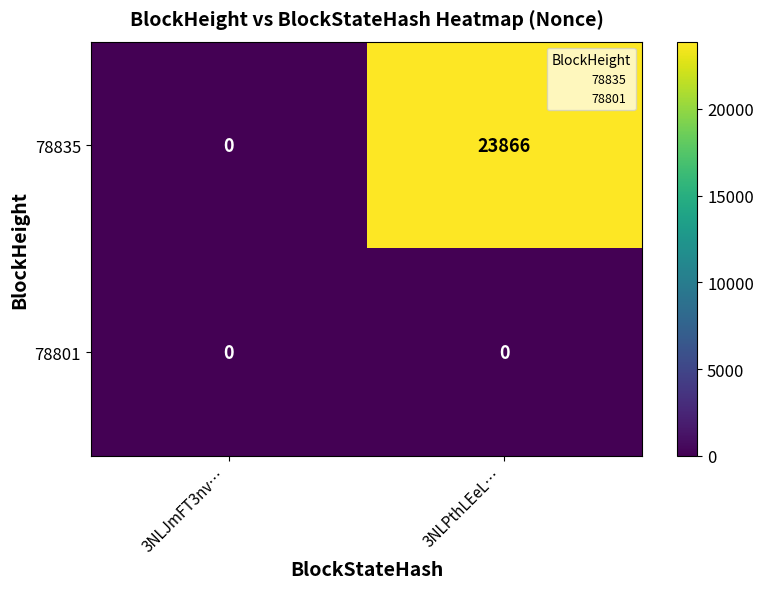

Rank the series by their maximum value, from highest to lowest.

78835, 78801